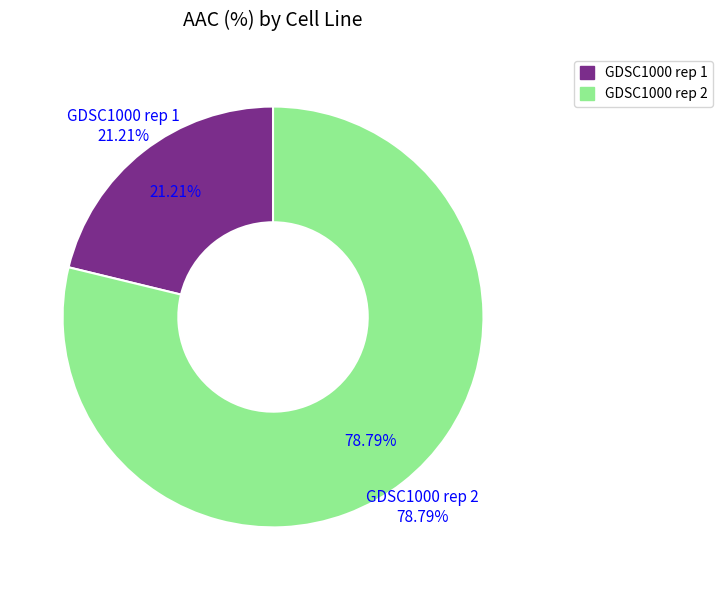

True or false: GDSC1000 rep 2 accounts for 64% of the total.

False